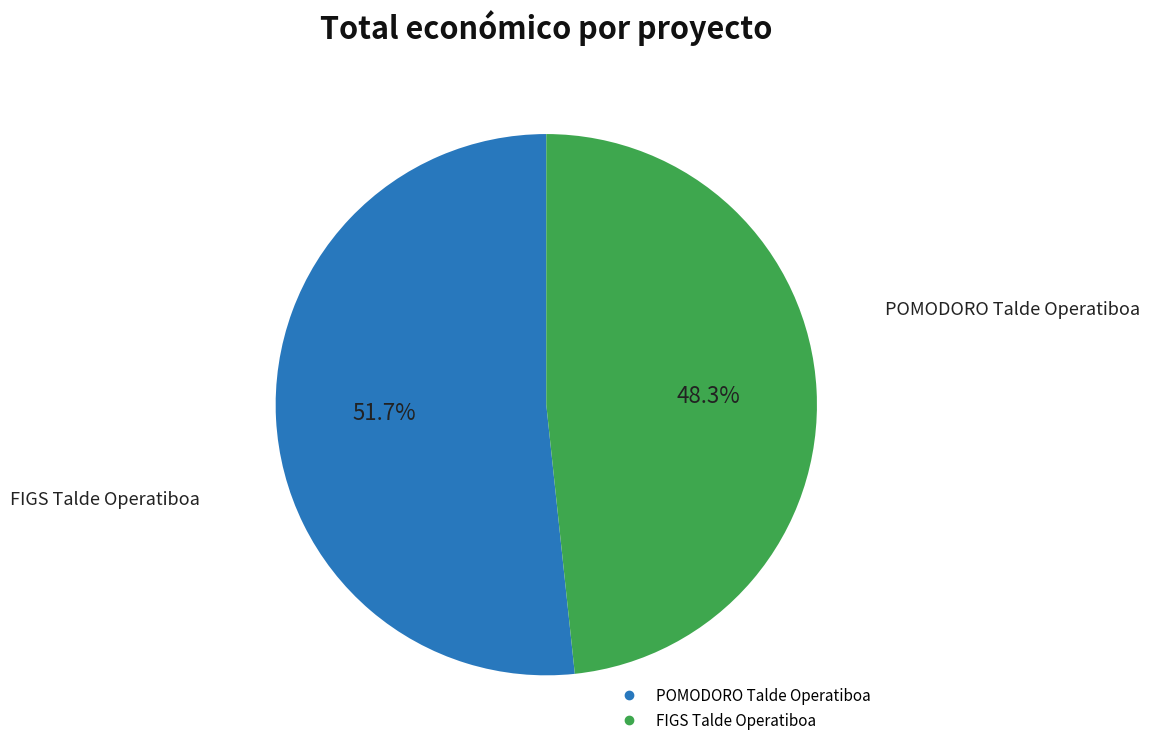

How many slices are in this pie chart?

2